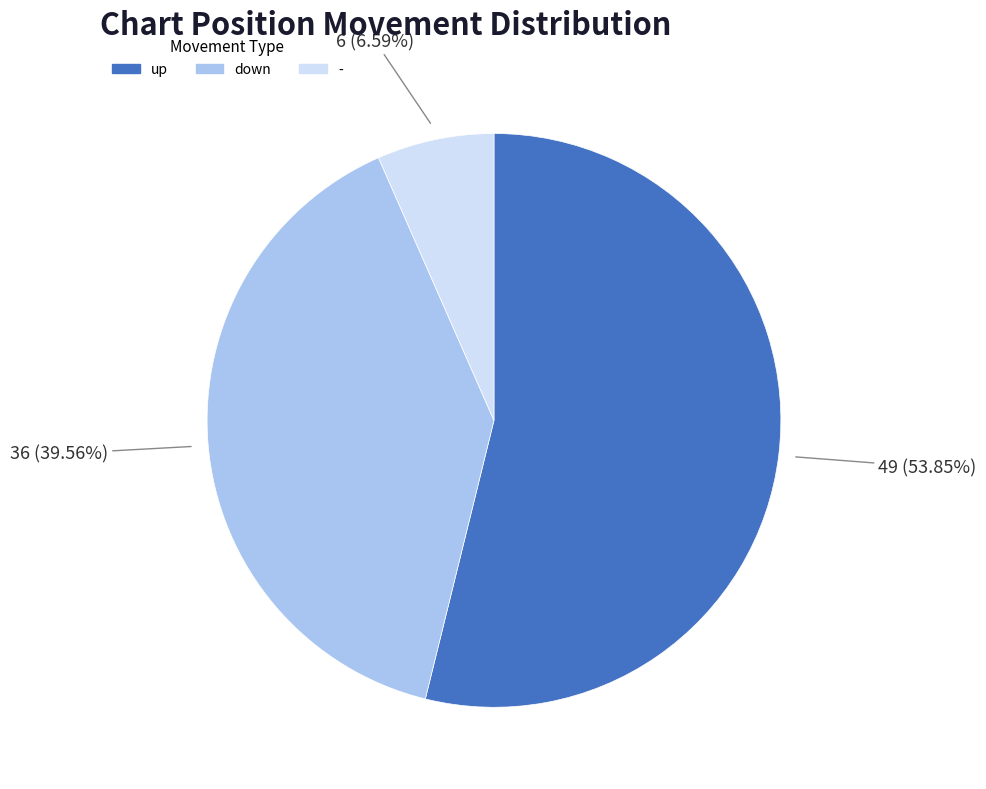

What portion of the pie excludes up?

46.2%